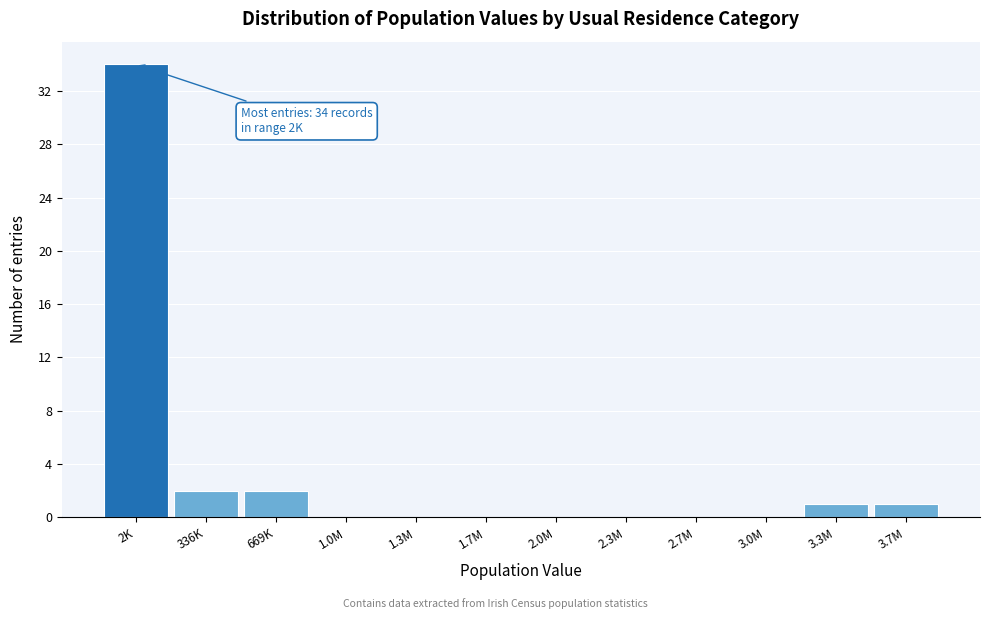

Reading left to right, extract all data points from this chart.

2K=34	336K=2	669K=2	1.0M=0	1.3M=0	1.7M=0	2.0M=0	2.3M=0	2.7M=0	3.0M=0	3.3M=1	3.7M=1